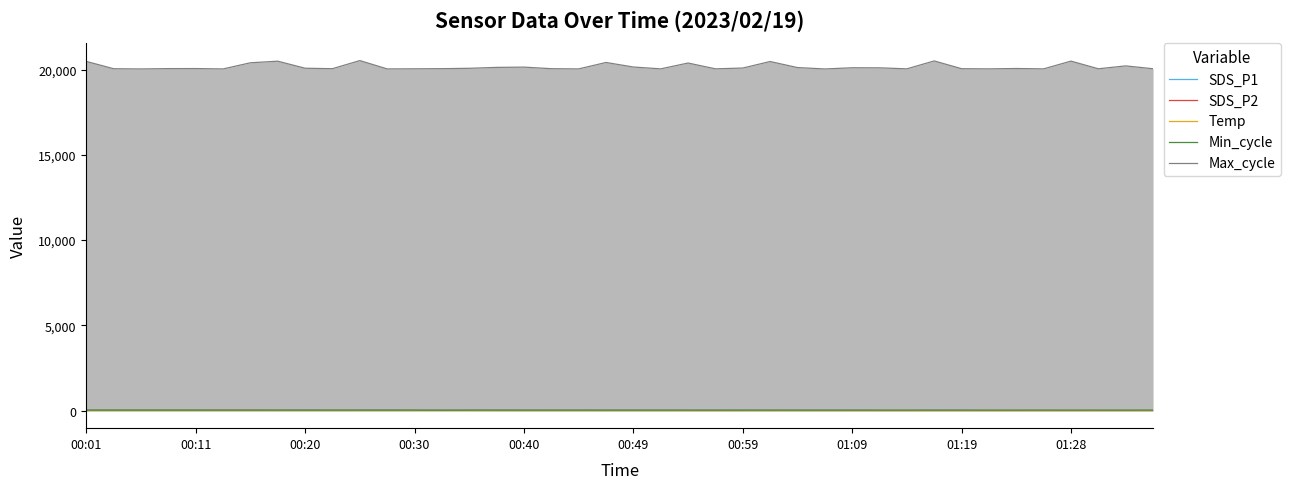

Which series has the widest spread of values?

Max_cycle